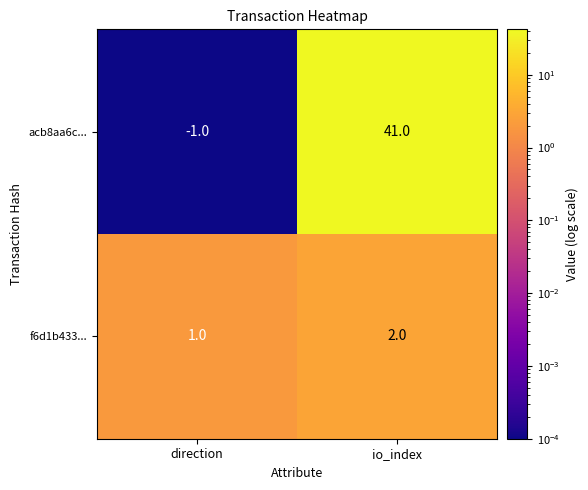

Which series has the largest total across all categories?

acb8aa6c...